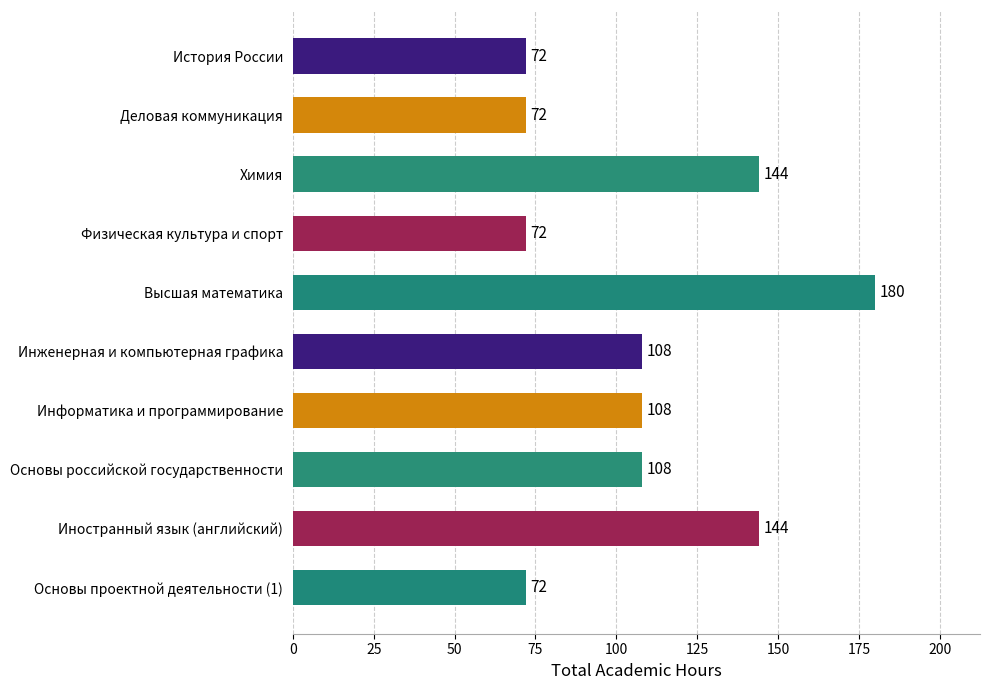

What is the smallest value displayed?

72